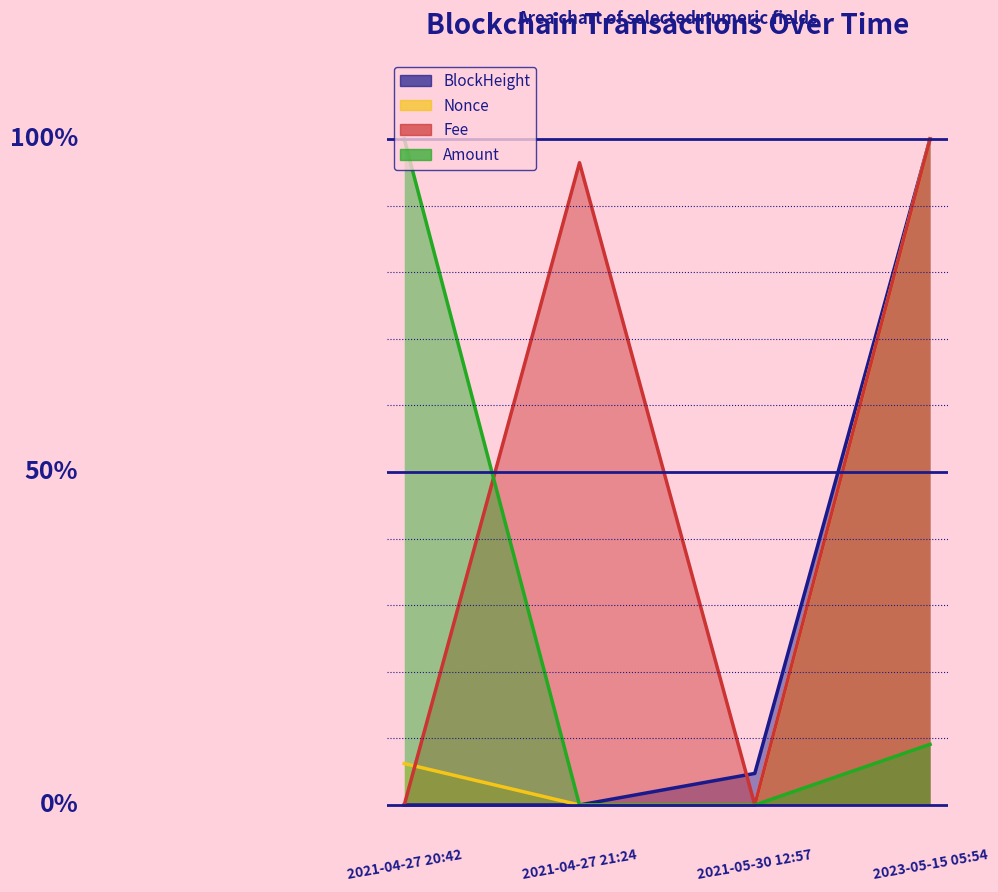

What position from the left is 2021-04-27 21:24?

2